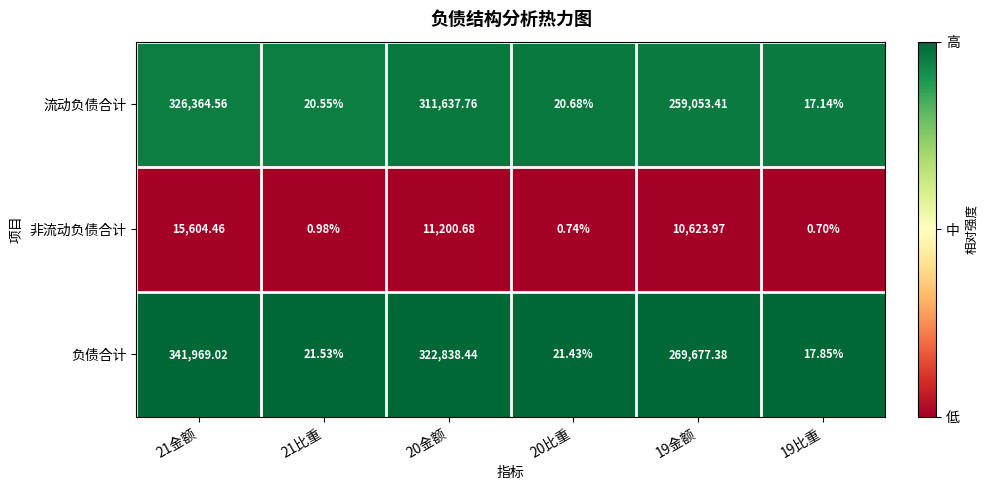

At which category is the sum across all series the highest?

21金额